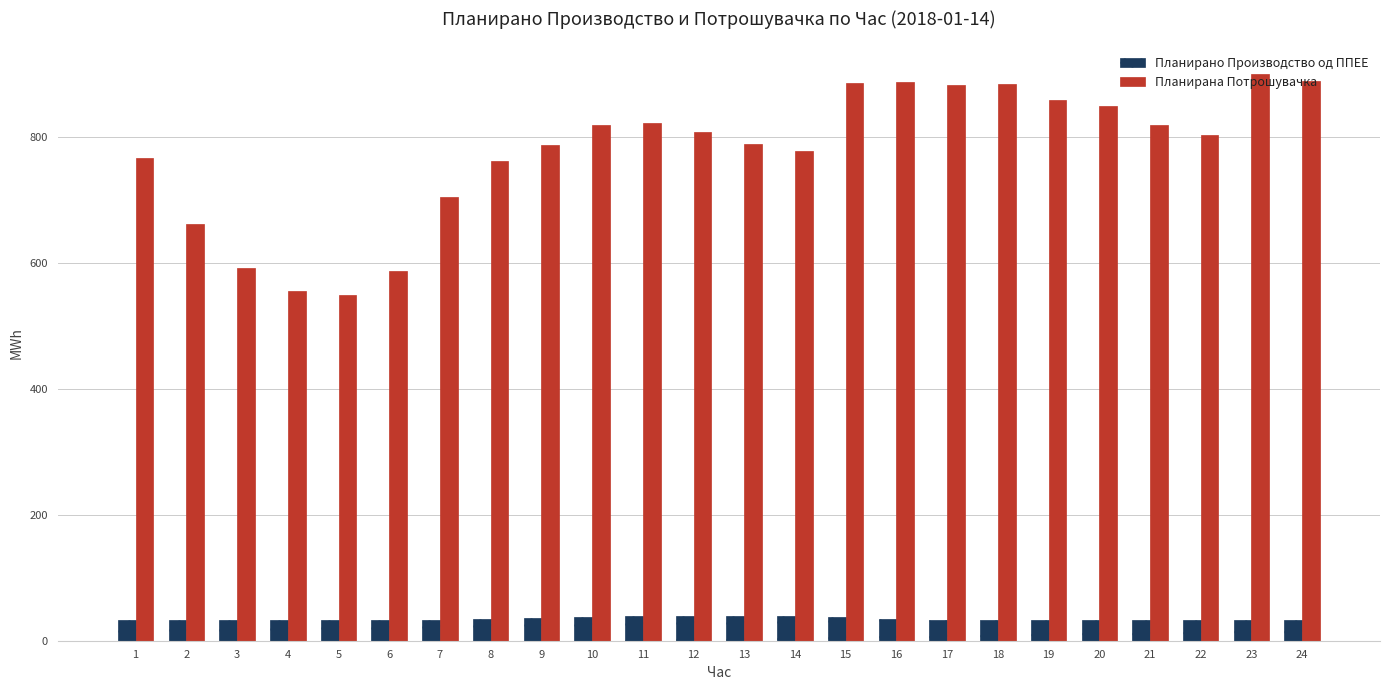

List the series in order of their peak value, highest first.

Планирана Потрошувачка, Планирано Производство од ППЕЕ